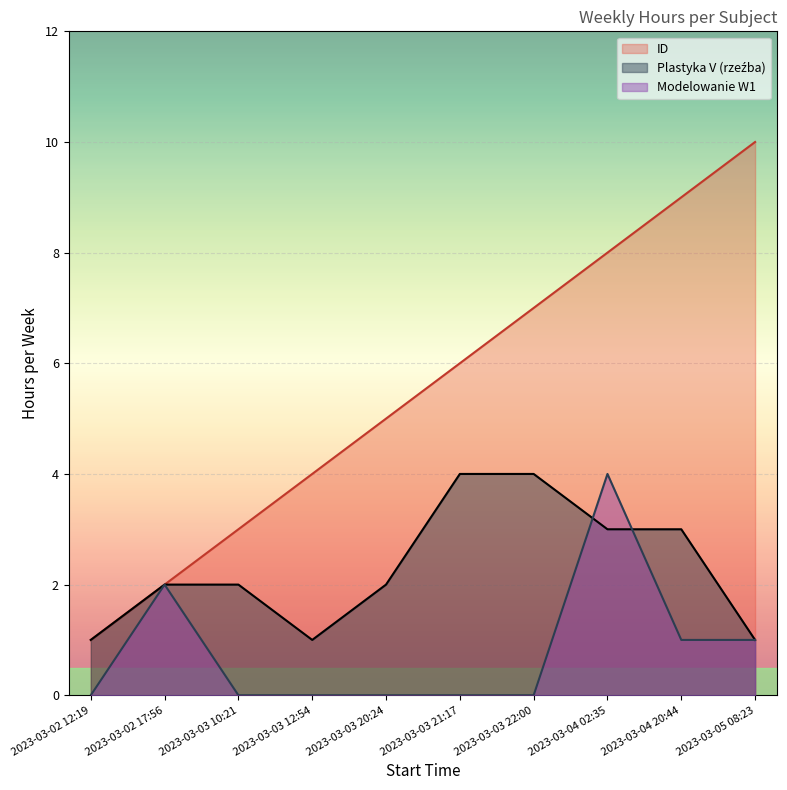

What is the minimum value for Plastyka V (rzeźba)?

1